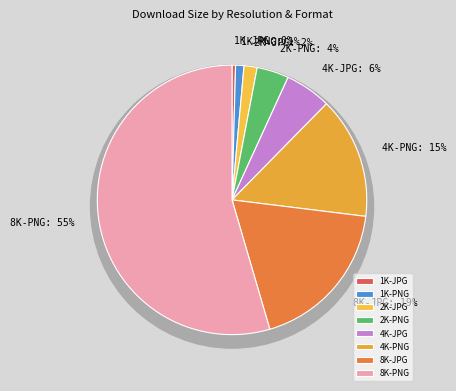

Which category has the biggest portion of the pie?

8K-PNG